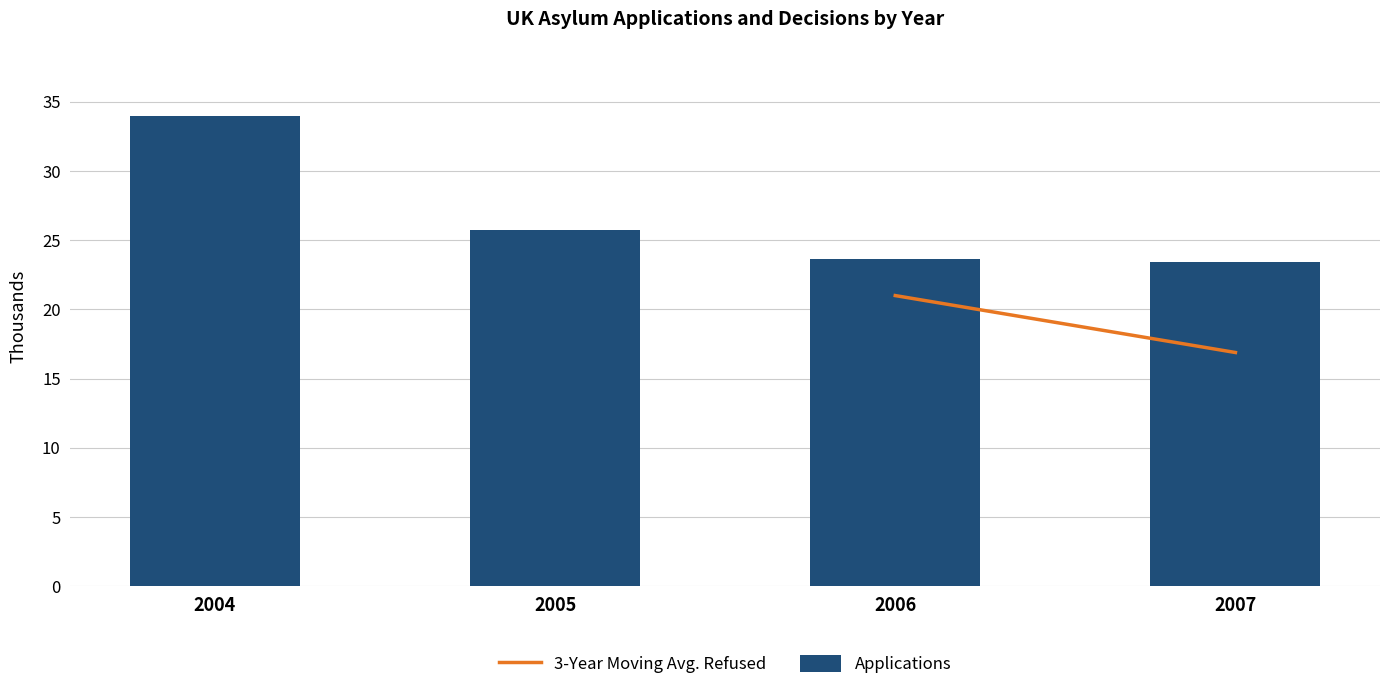

Does the chart contain any negative values?

No